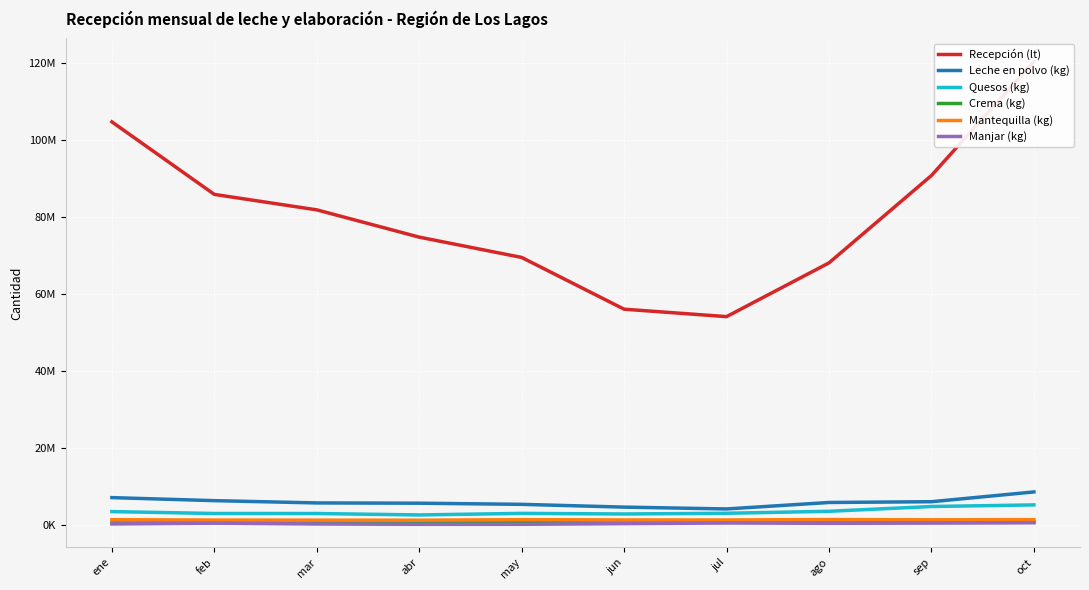

True or false: Mantequilla (kg) and Manjar (kg) cross at least once.

False